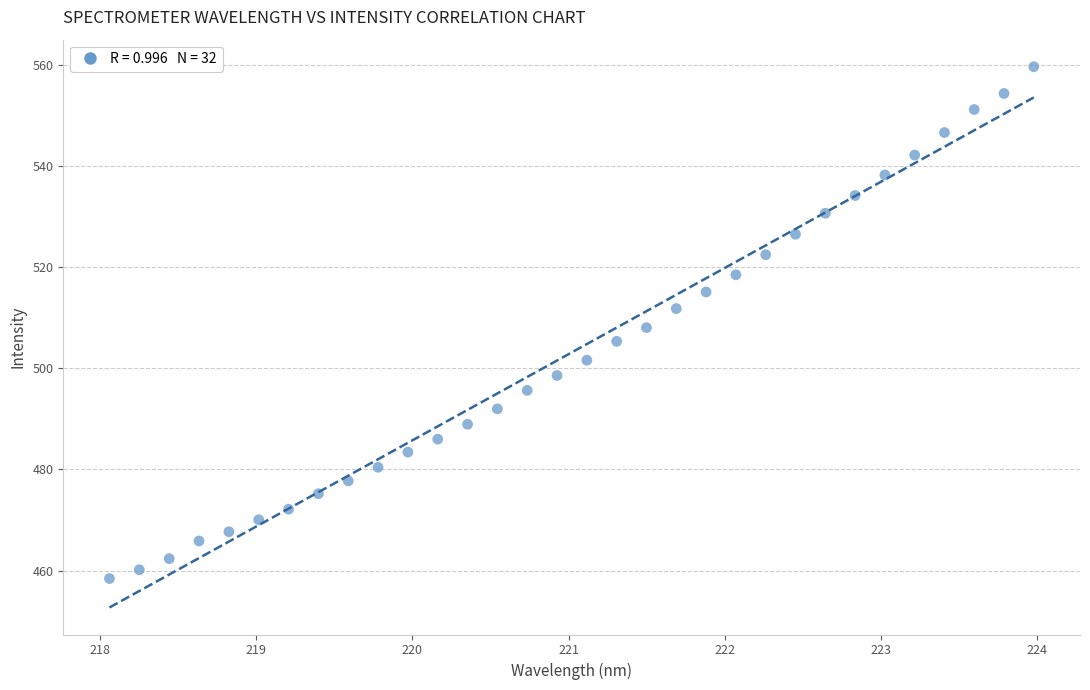

What is the range of Y values (max minus min)?

101.1